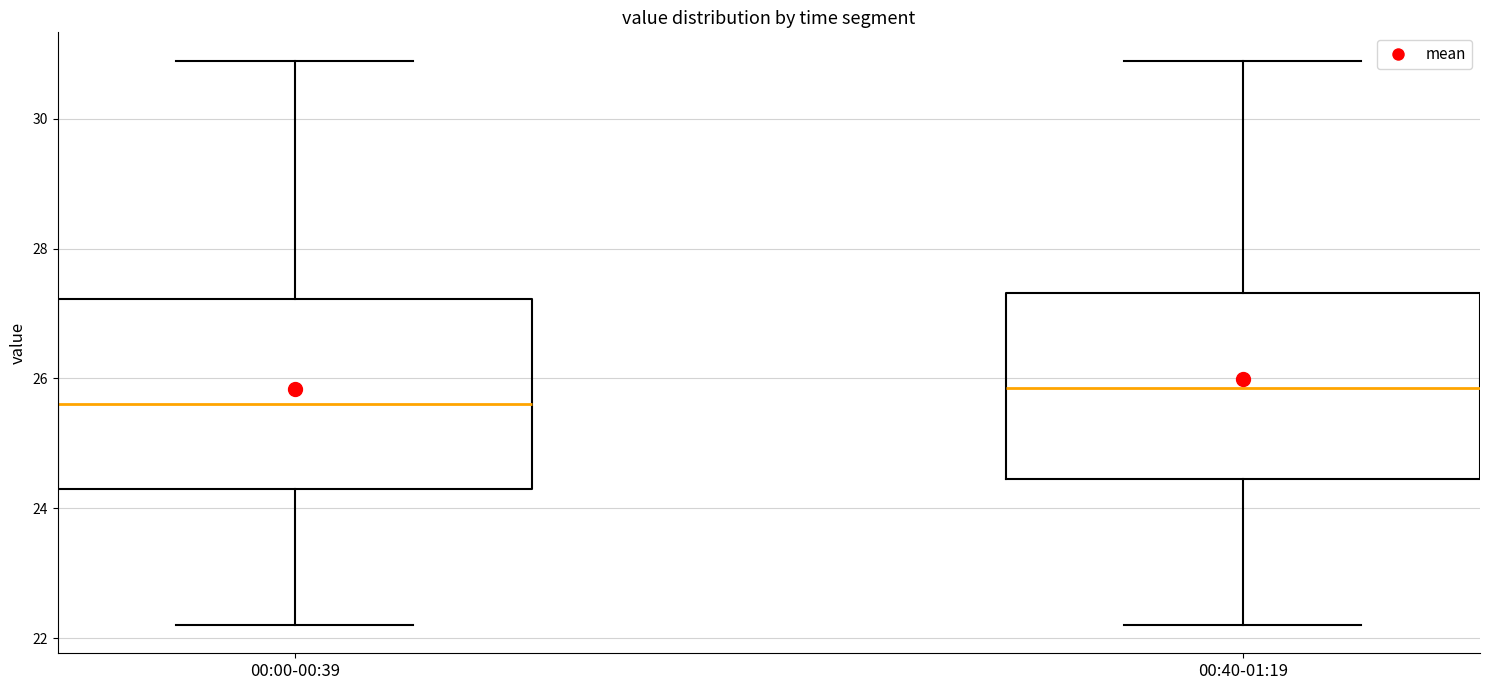

Where is the lower edge of the box for 00:40-01:19 on the y-axis? The values are not printed on the chart, so give them approximately, as read against the axis.

24.4